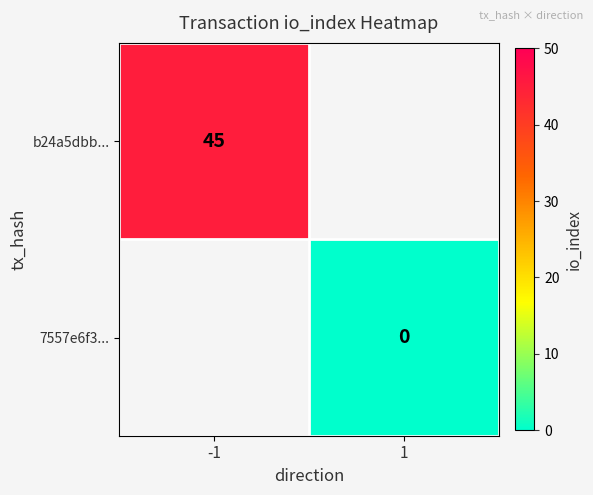

True or false: b24a5dbb... has a value of 45 at -1.

True